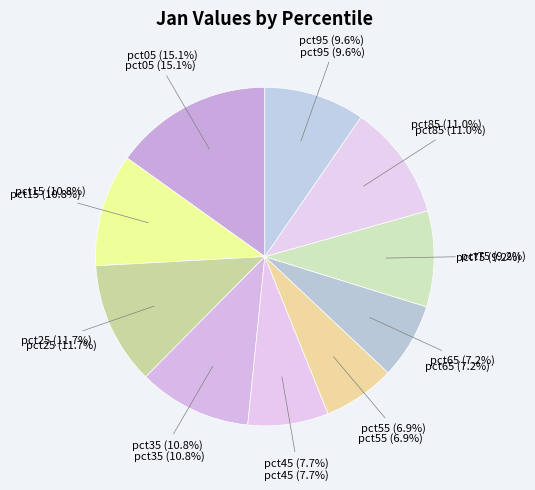

What is the largest slice in the pie chart?

pct05